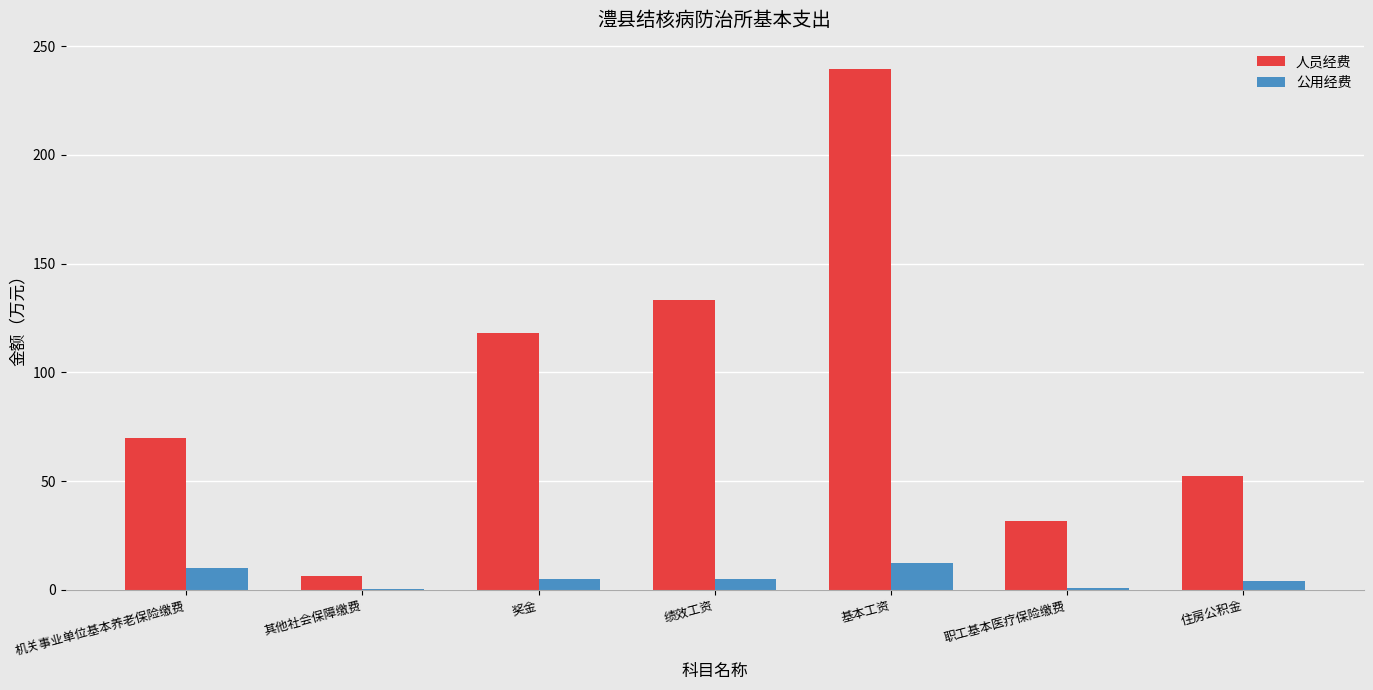

Which series has the largest total across all categories?

人员经费